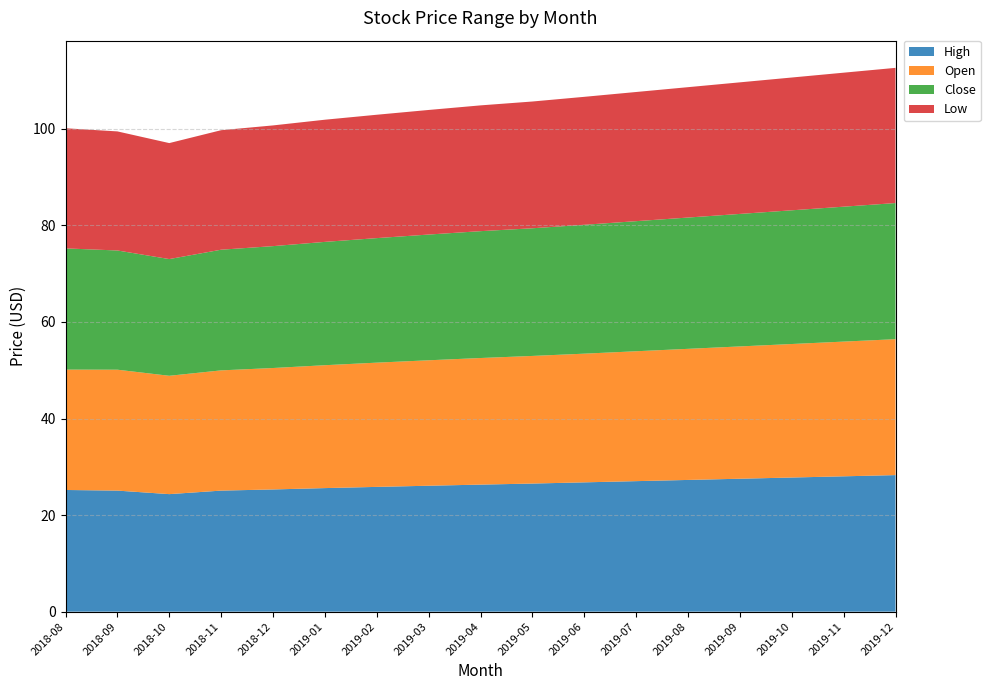

Reading left to right, list all the values displayed in this chart.

High: 2018-08=25.2	2018-09=25.0	2018-10=24.3	2018-11=25.1	2018-12=25.3	2019-01=25.6	2019-02=25.9	2019-03=26.1	2019-04=26.3	2019-05=26.5	2019-06=26.8	2019-07=27.0	2019-08=27.2	2019-09=27.5	2019-10=27.8	2019-11=28.0	2019-12=28.2
Open: 2018-08=24.9	2018-09=25.0	2018-10=24.5	2018-11=24.9	2018-12=25.1	2019-01=25.4	2019-02=25.7	2019-03=25.9	2019-04=26.2	2019-05=26.4	2019-06=26.6	2019-07=26.9	2019-08=27.1	2019-09=27.4	2019-10=27.6	2019-11=27.9	2019-12=28.1
Close: 2018-08=25.0	2018-09=24.7	2018-10=24.2	2018-11=25.0	2018-12=25.2	2019-01=25.6	2019-02=25.8	2019-03=26.1	2019-04=26.3	2019-05=26.4	2019-06=26.7	2019-07=26.9	2019-08=27.2	2019-09=27.4	2019-10=27.7	2019-11=27.9	2019-12=28.2
Low: 2018-08=24.9	2018-09=24.7	2018-10=24.0	2018-11=24.7	2018-12=24.9	2019-01=25.2	2019-02=25.5	2019-03=25.8	2019-04=26.0	2019-05=26.2	2019-06=26.4	2019-07=26.7	2019-08=26.9	2019-09=27.2	2019-10=27.4	2019-11=27.7	2019-12=27.9